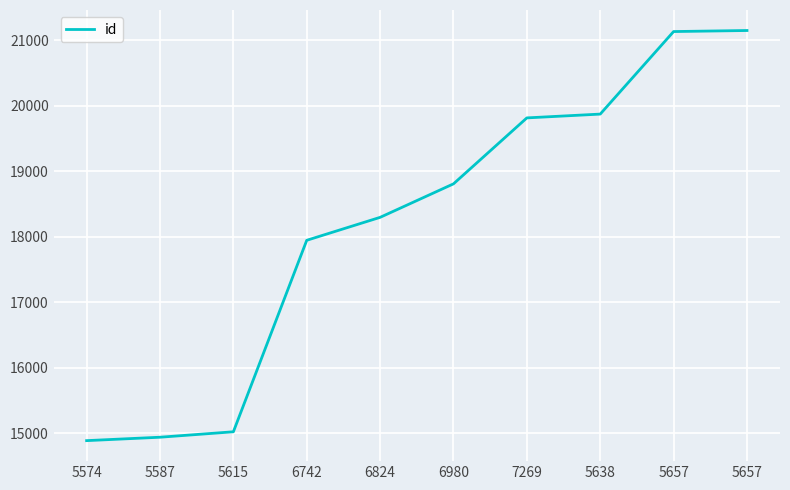

What is the label of the 4th point from the right?

7269